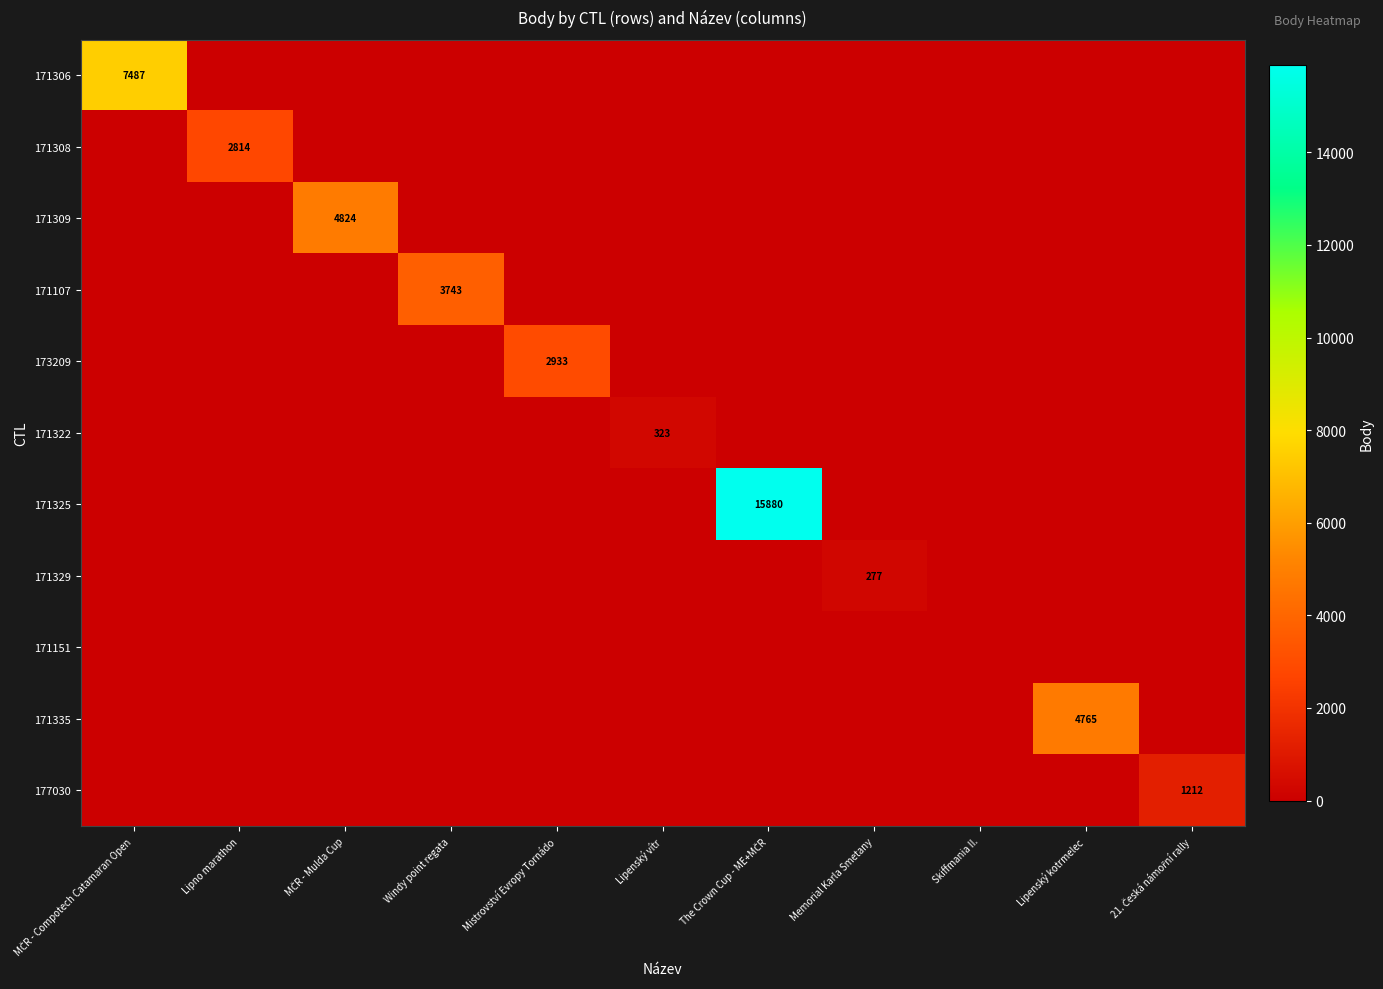

At which category is the sum across all series the highest?

The Crown Cup - ME+MČR